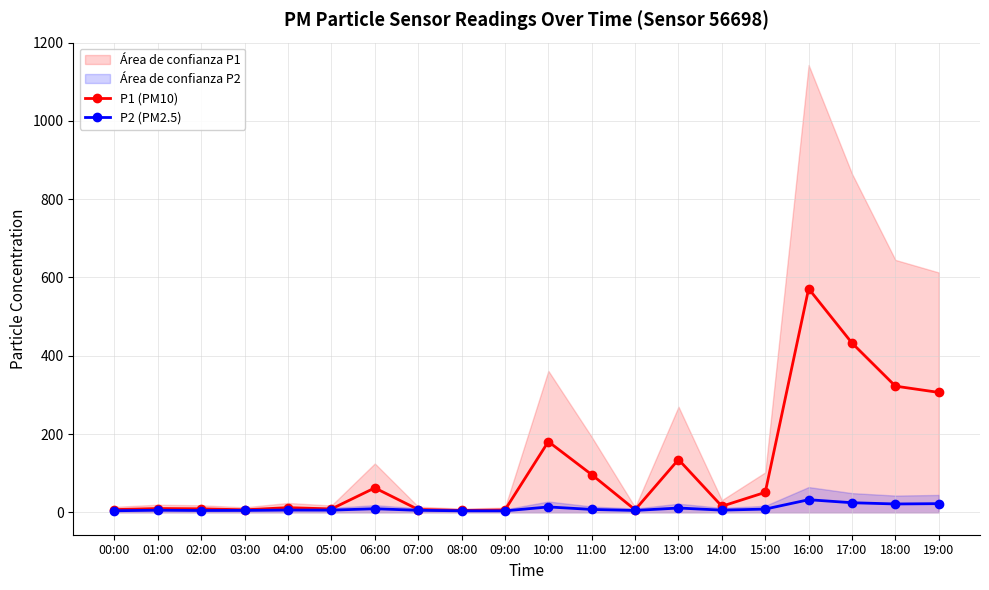

What is the minimum value shown in the chart?

3.8